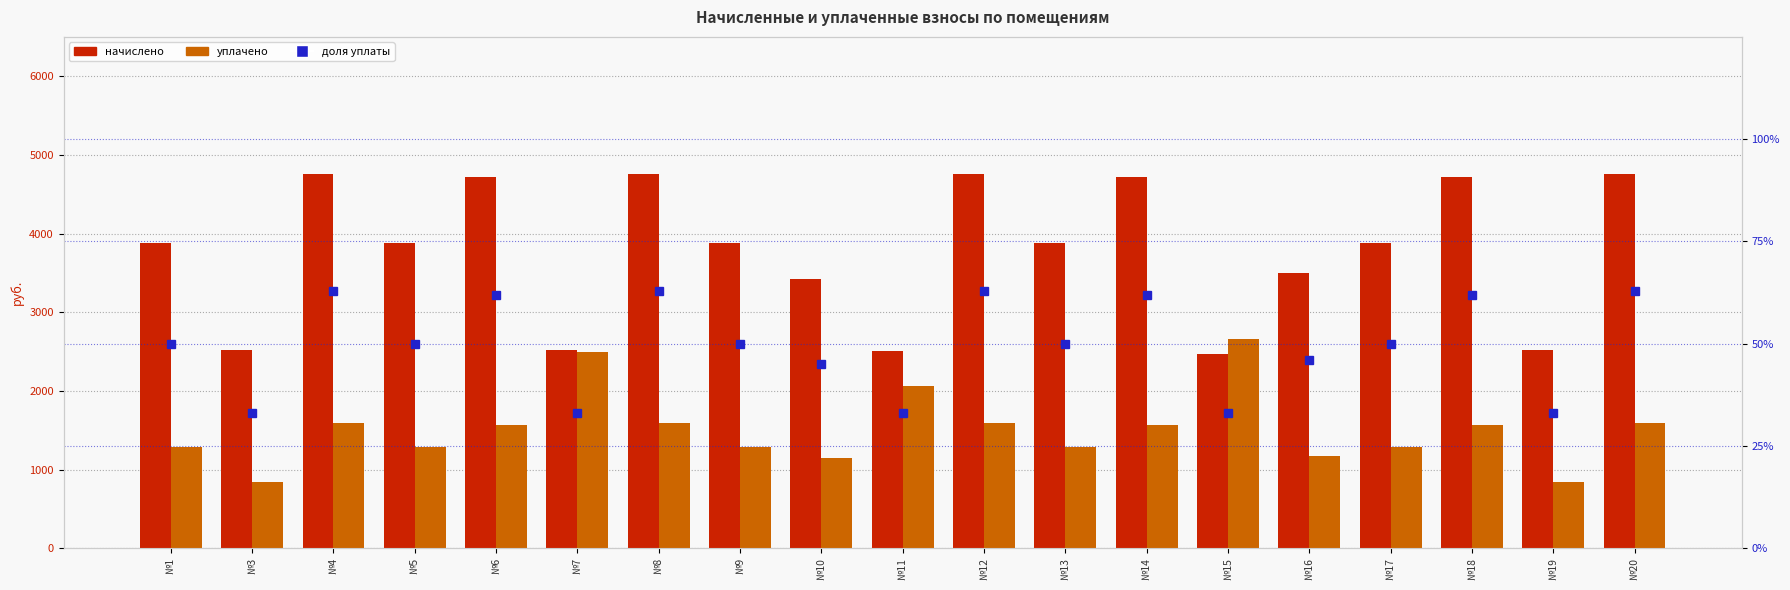

Count the number of categories in the chart.

19